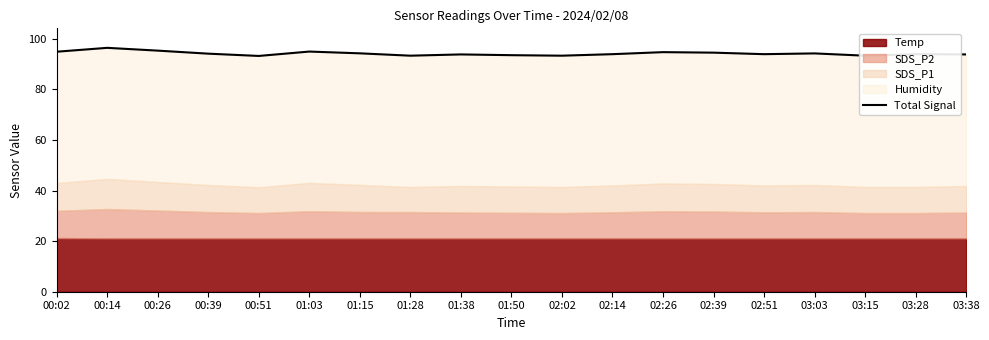

Approximately how many times larger is the value at 01:50 compared to 03:03?

1.0